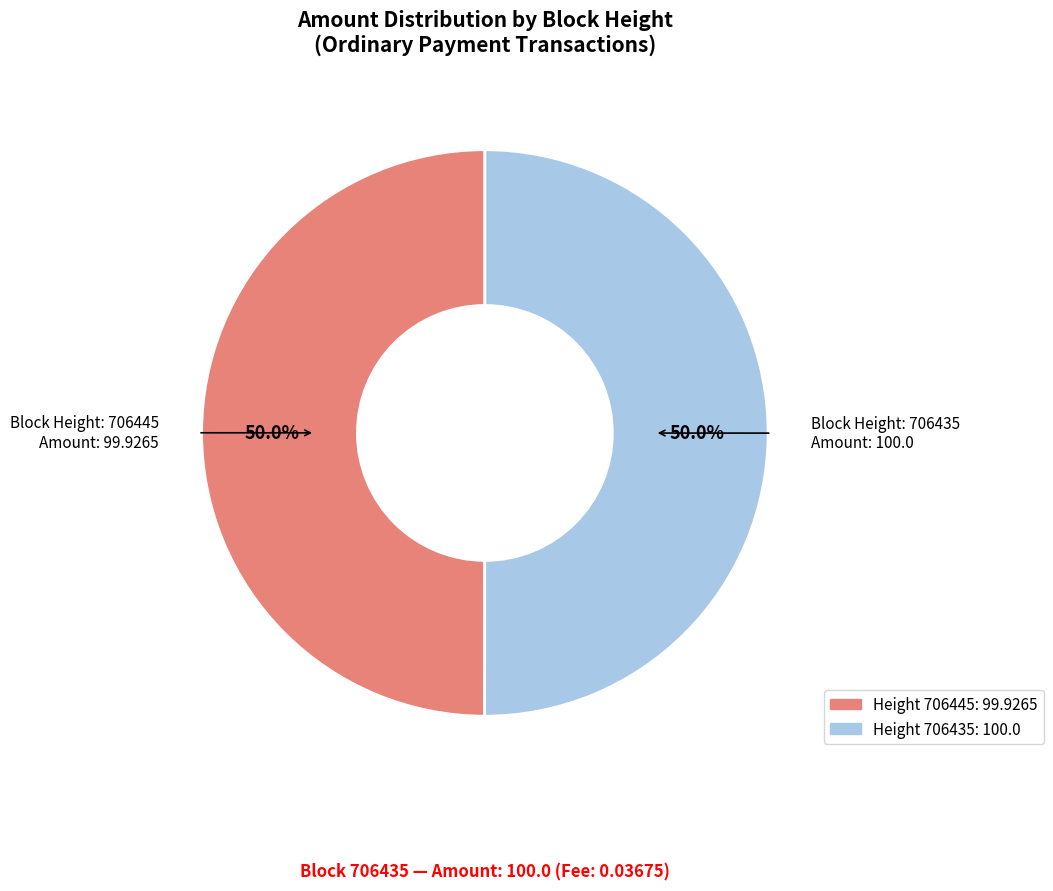

How many slices are in this pie chart?

2